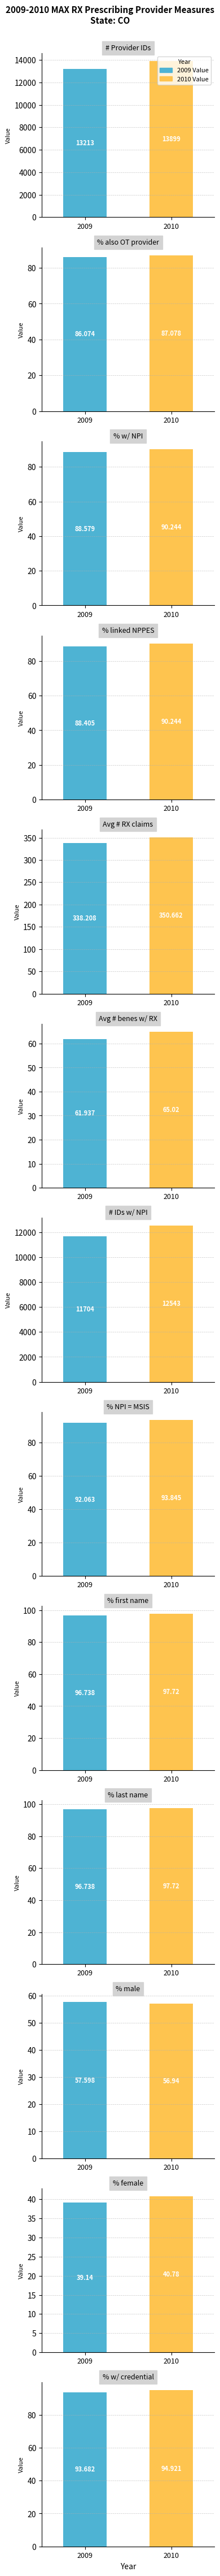

What is the label of the 12th bar from the right?

% also a provider on OT claim